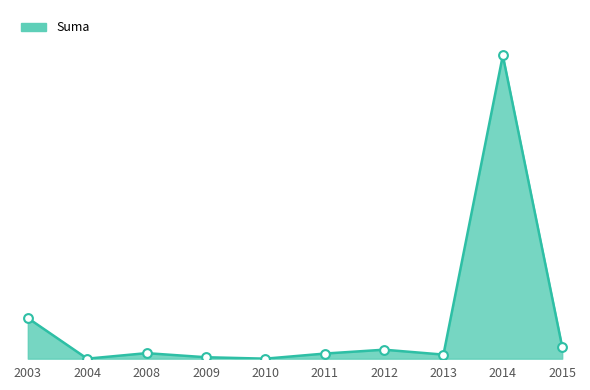

Between 2003 and 2013, which is larger?

2003